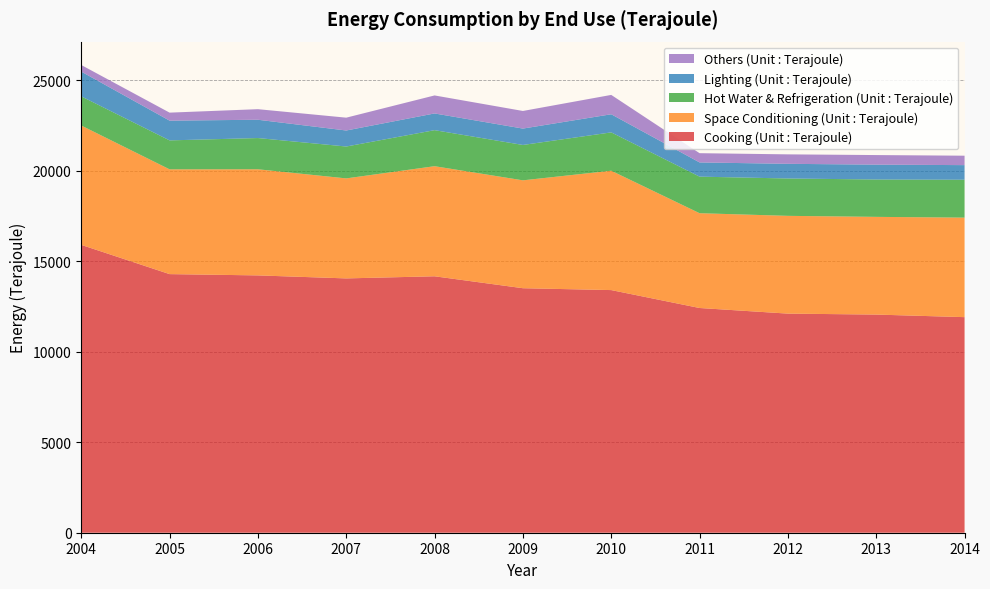

Reading right to left, transcribe all the data shown in this chart.

Cooking (Unit : Terajoule): 11909	12051	12104	12414	13404	13507	14166	14049	14215	14286	15902
Space Conditioning (Unit : Terajoule): 5498	5398	5401	5237	6594	5960	6082	5525	5863	5789	6594
Hot Water & Refrigeration (Unit : Terajoule): 2093	2064	2064	2020	2118	1954	1991	1761	1725	1599	1610
Lighting (Unit : Terajoule): 807	821	810	785	1001	905	923	885	1011	1091	1368
Others (Unit : Terajoule): 521	529	523	511	1069	973	995	709	584	442	364